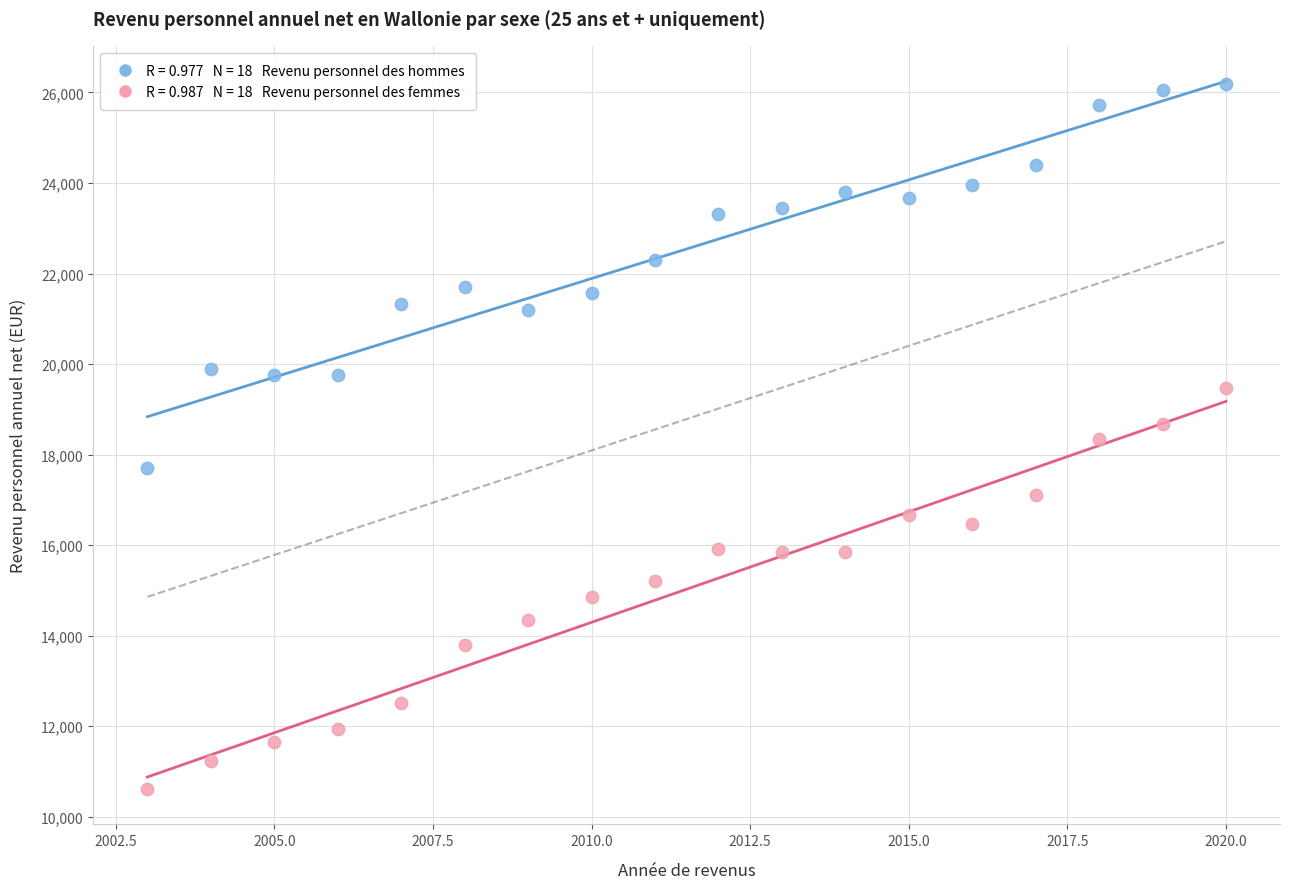

Across all data points, what is the range of X values (max minus min)?

17